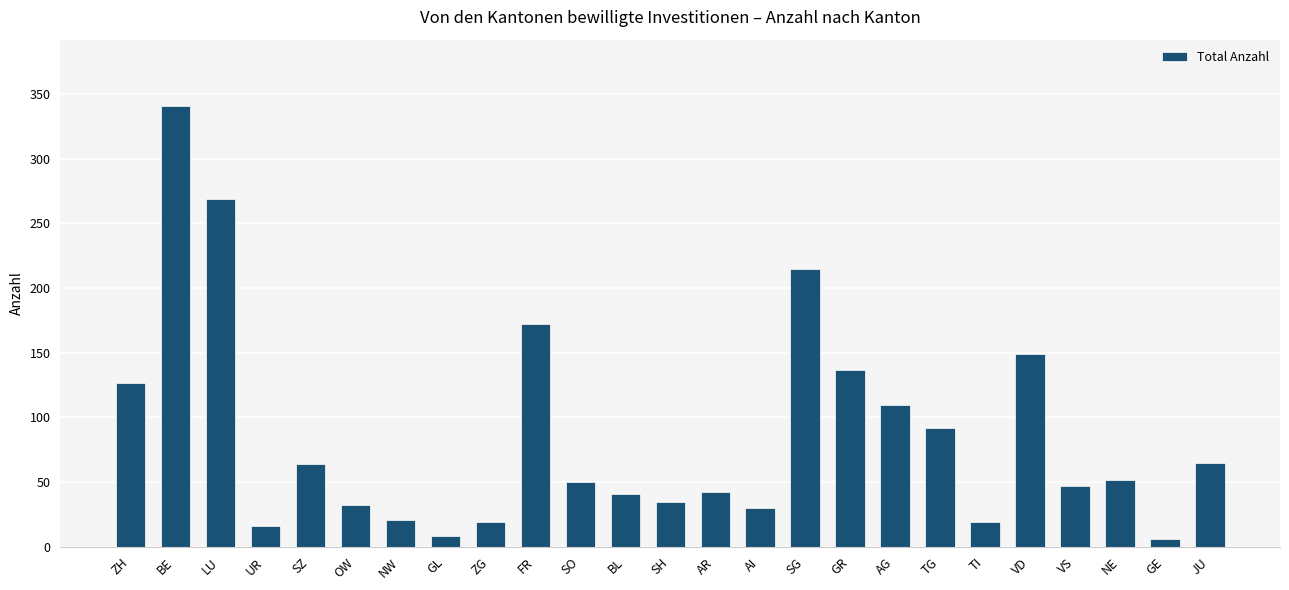

What is the difference between the second highest and second lowest values?

261